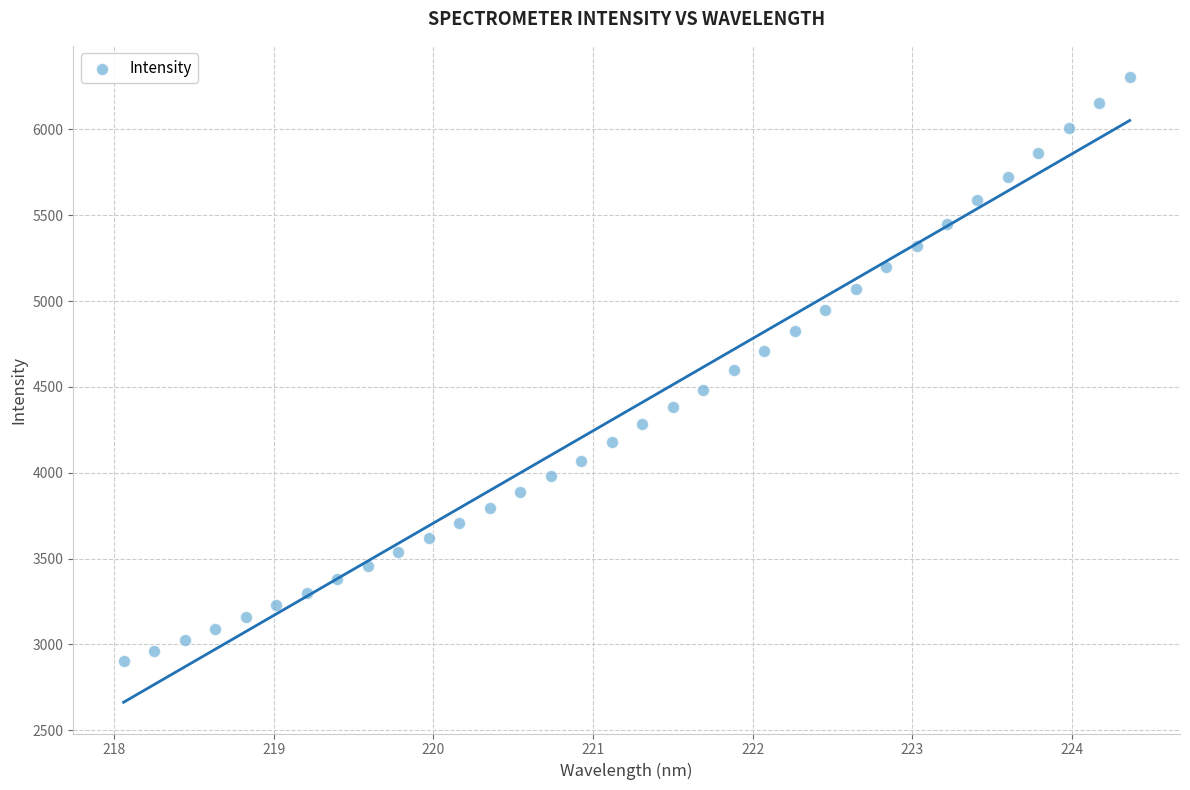

What is the range of X values (max minus min)?

6.3